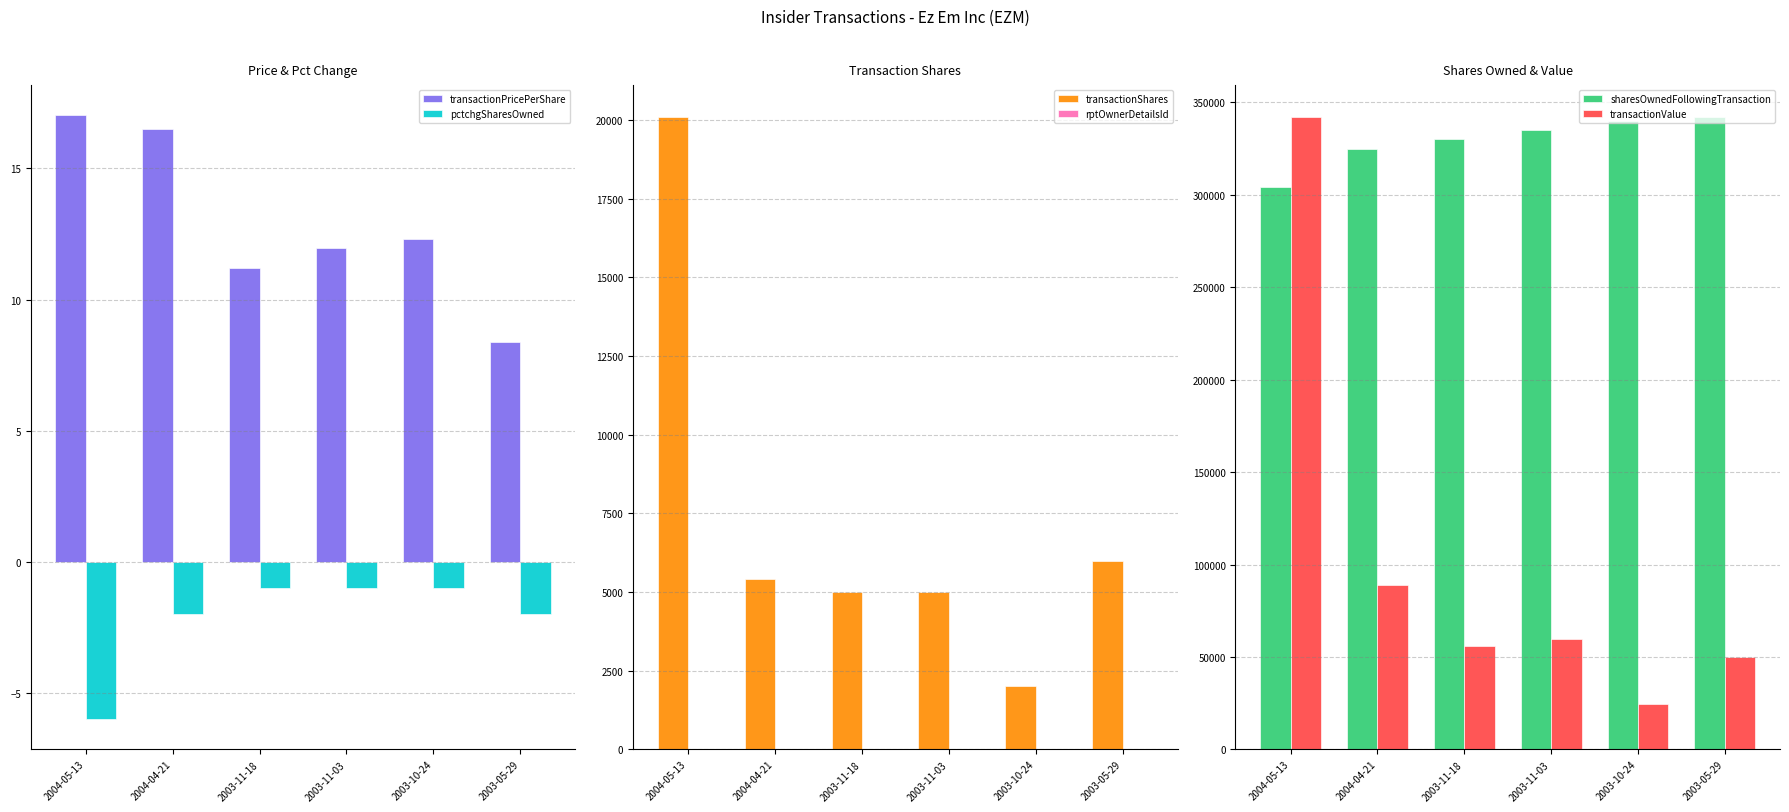

Which has a higher value, 2003-10-24 or 2004-05-13?

2004-05-13